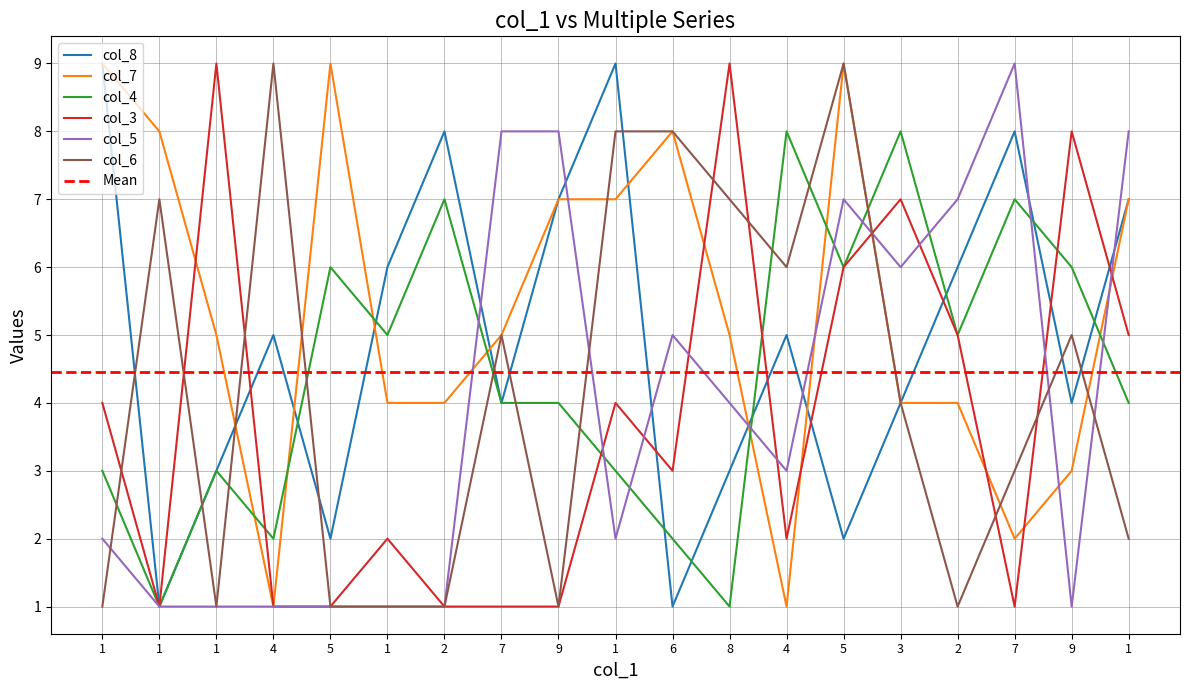

Where does the col_7 series first go above 5?

1